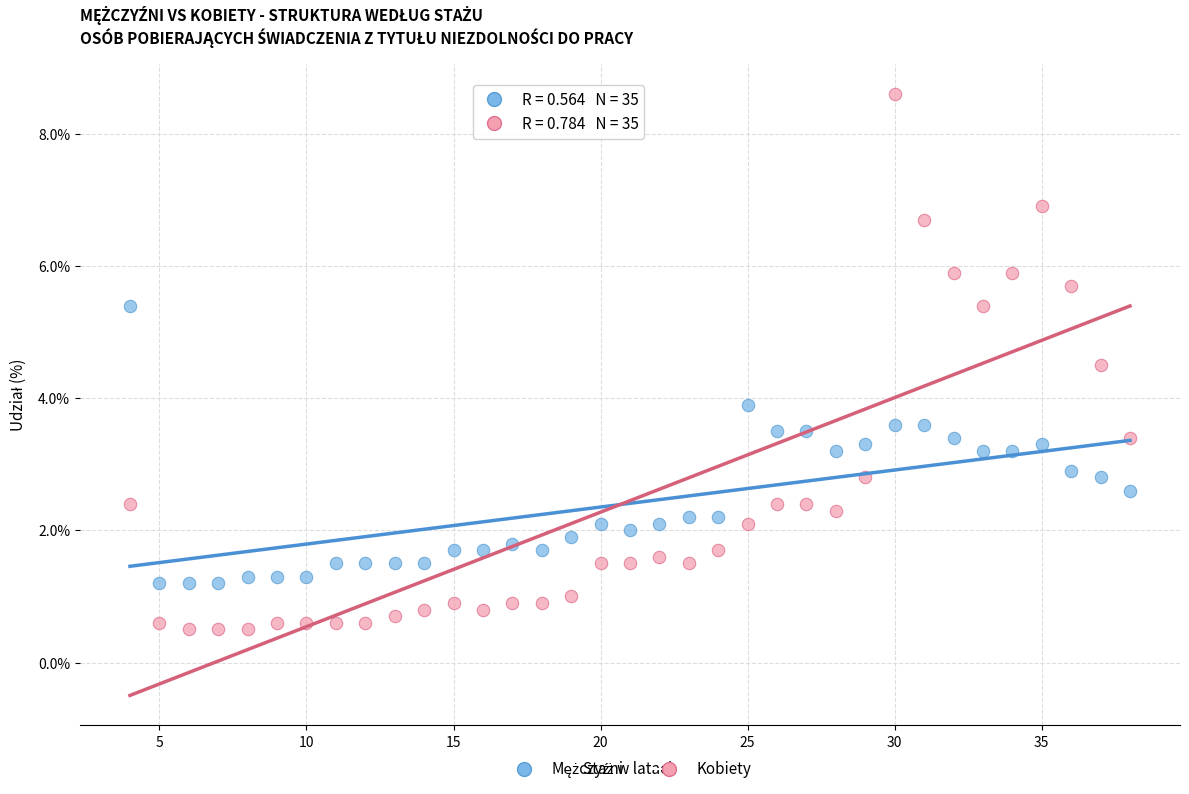

Which series has the largest Y range (max minus min)?

Kobiety